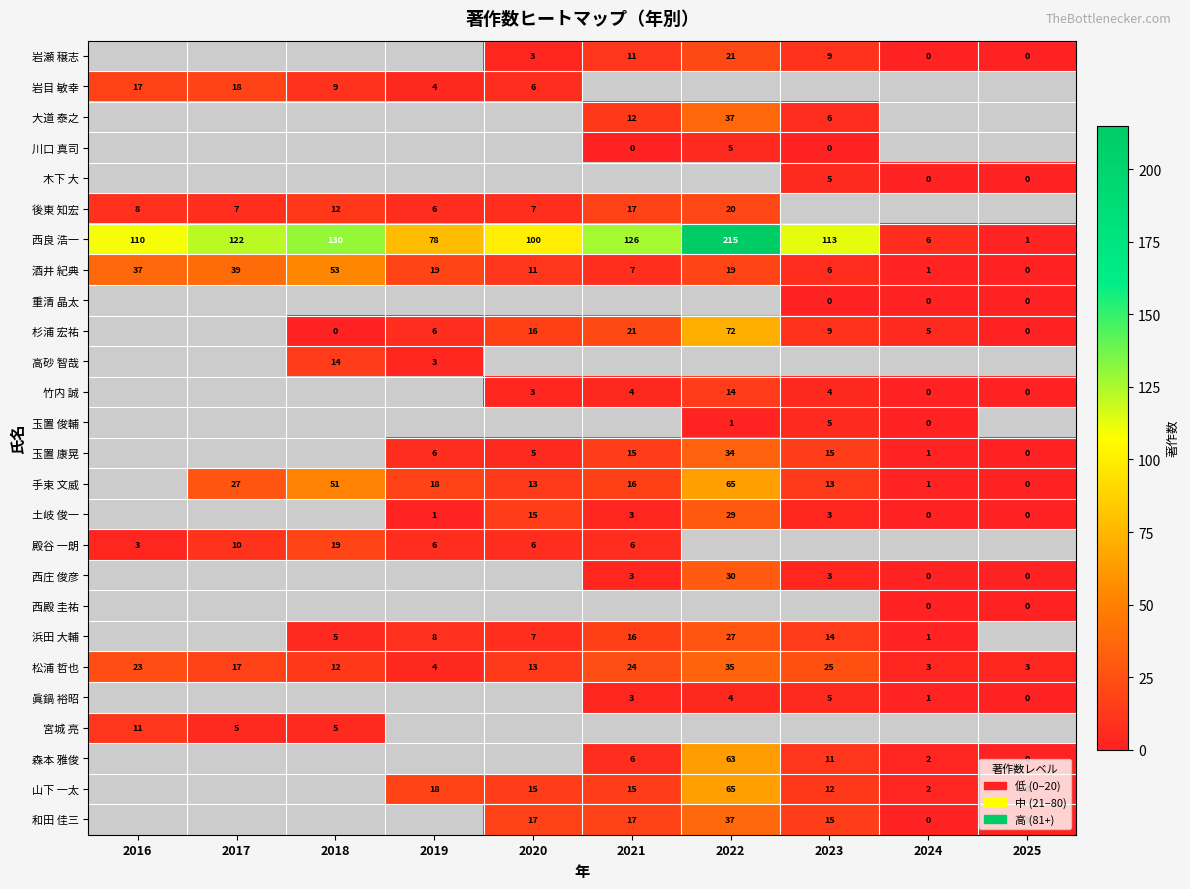

How many series are shown in this chart?

26